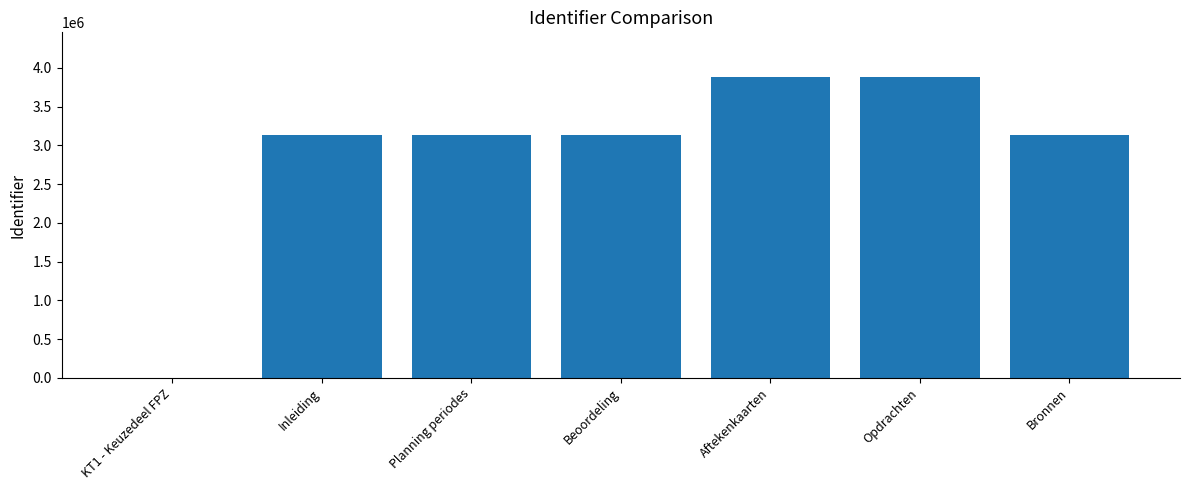

What is the maximum value shown in the chart?

3877604